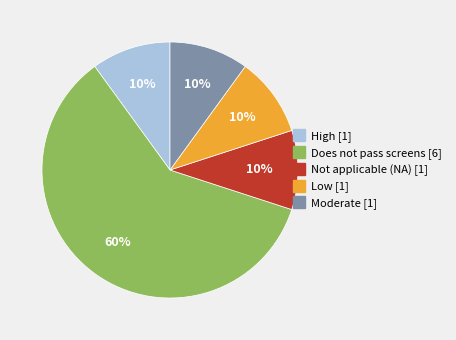

To the nearest percent, what percentage of the pie is Moderate?

10%